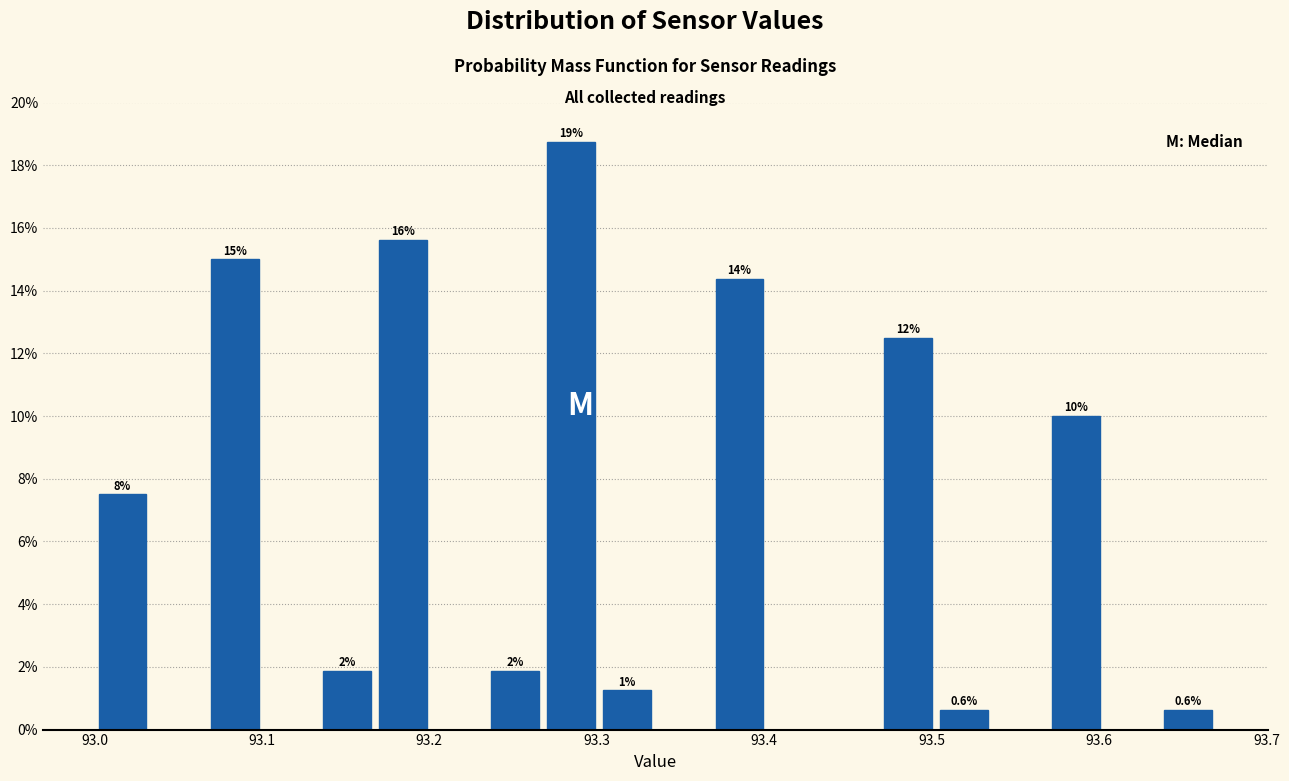

Around what value on the x-axis is the tallest bar? Give the approximate position of its centre, as read against the axis.

93.28